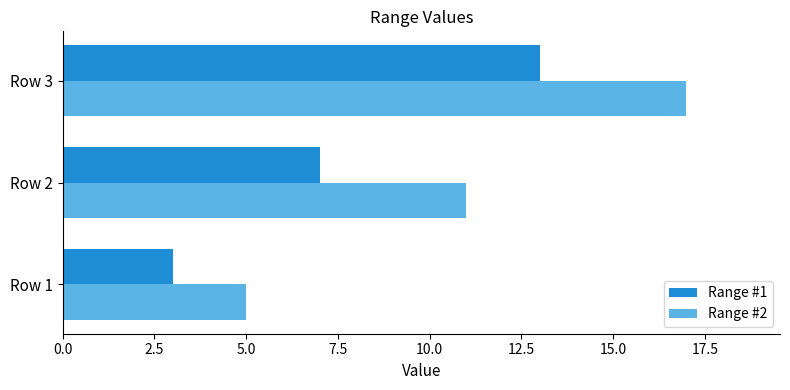

Count the number of data series in this chart.

2